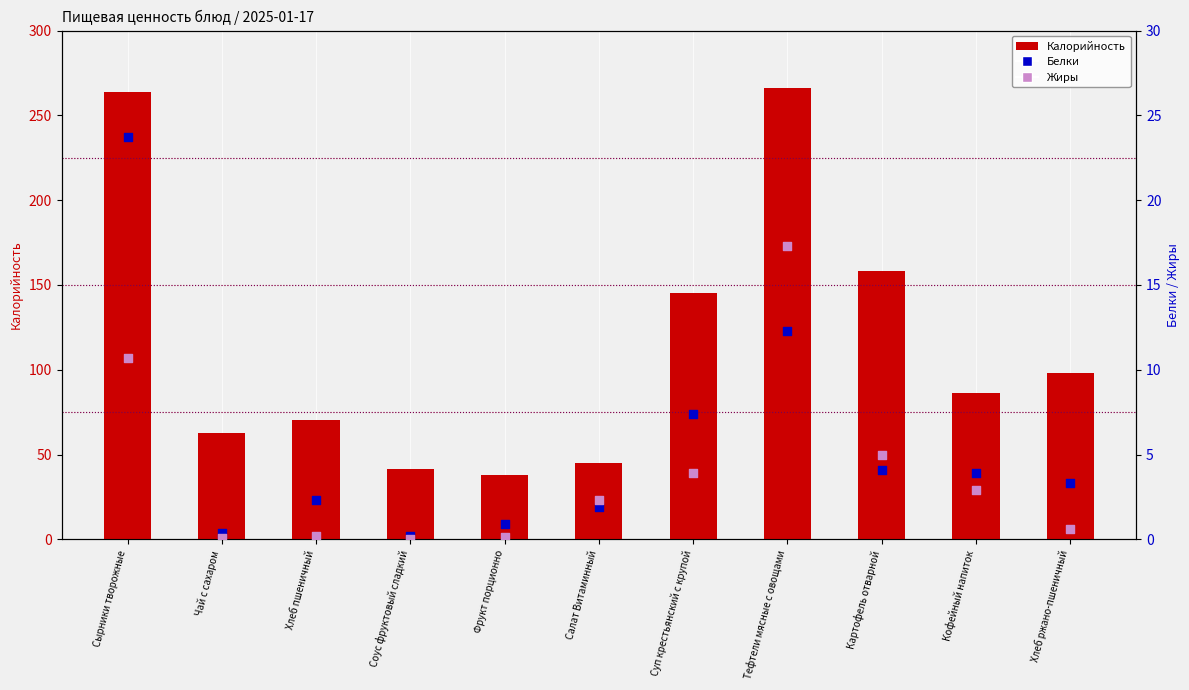

Which series has the largest total across all categories?

Калорийность